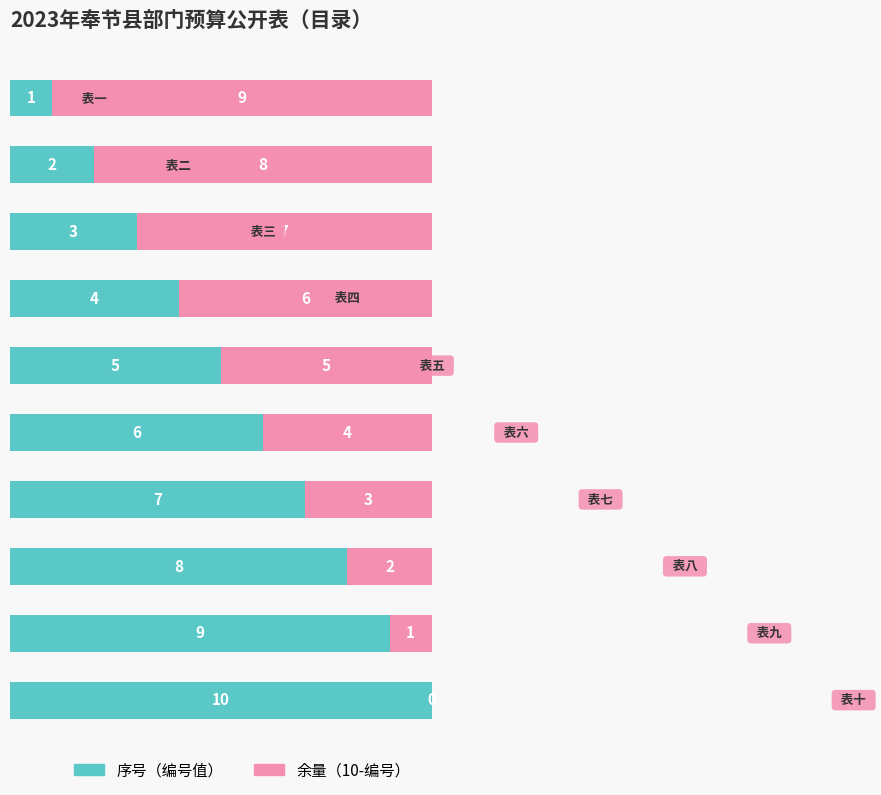

What is the sum of all 序号（编号值） values?

55